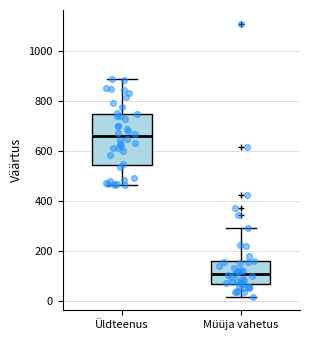

Reading left to right, read every box against the y-axis: the position of its median line, the range the box covers, and the ends of its whiskers. The values are not printed on the chart, so give them approximately, as read against the axis.

Üldteenus: median 660, box 540 to 740, whiskers 460 to 880
Müüja vahetus: median 100, box 60 to 160, whiskers 20 to 300